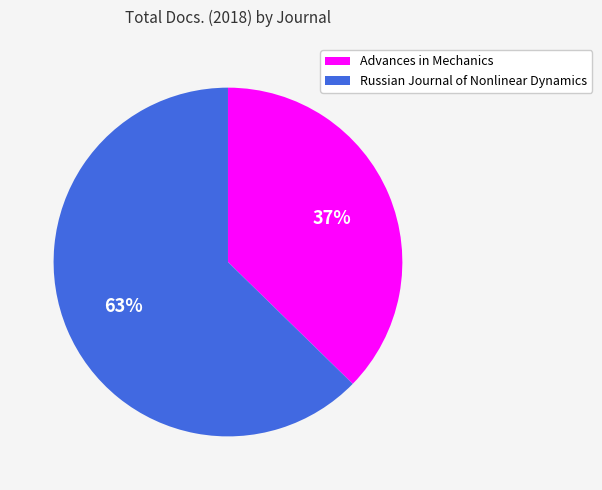

To the nearest percent, what is the combined percentage of Advances in Mechanics and Russian Journal of Nonlinear Dynamics?

100%